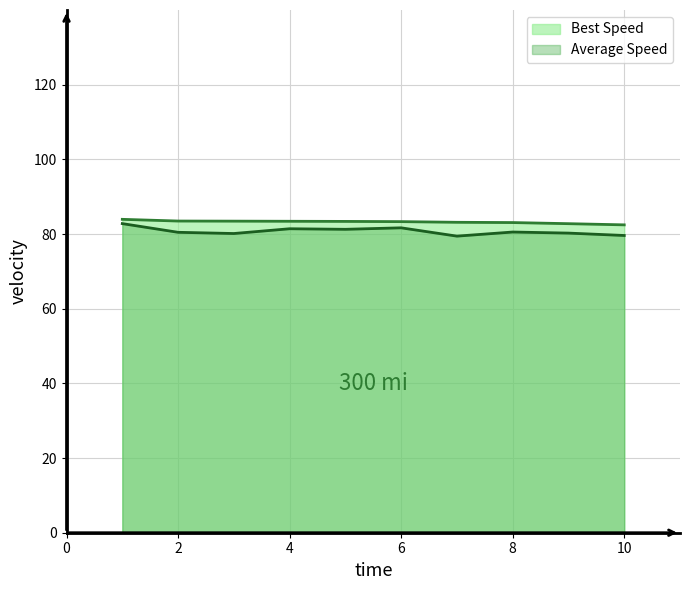

What is the value of the Average Speed point at the 5th from the left?

81.3